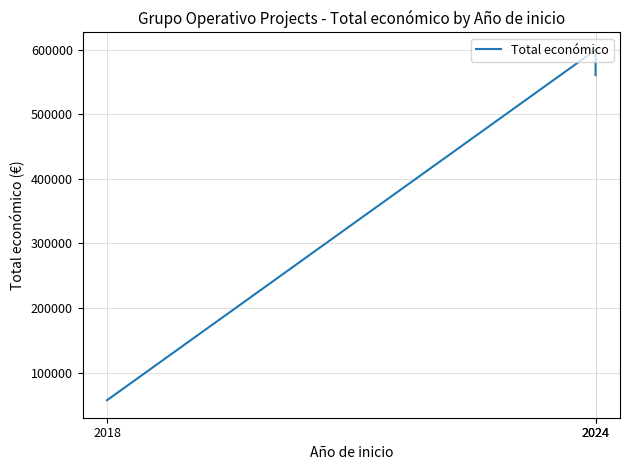

Which category has the lowest value across all series?

2018